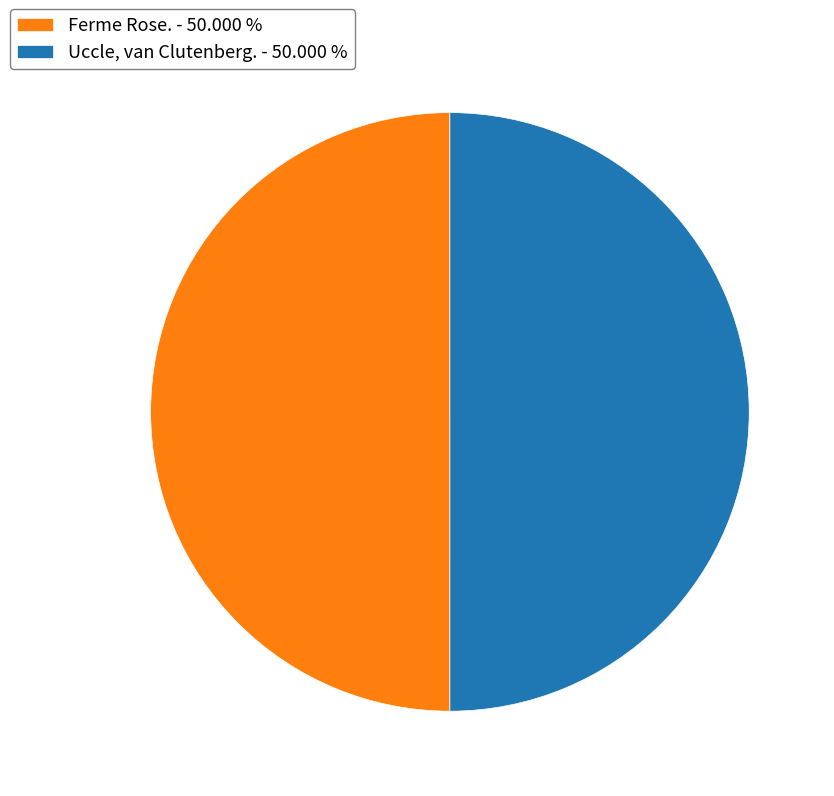

Is the sum of Ferme Rose. - 50.000 % and Uccle, van Clutenberg. - 50.000 % greater than half?

Yes